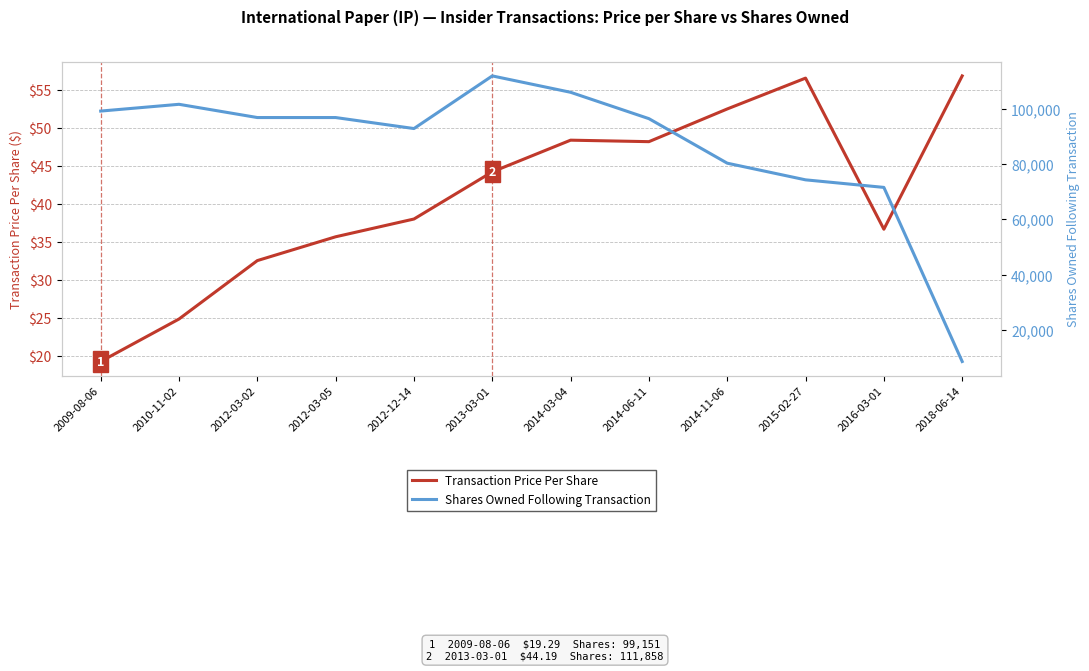

Is it true that Transaction Price Per Share equals 19.3 at 2009-08-06?

True